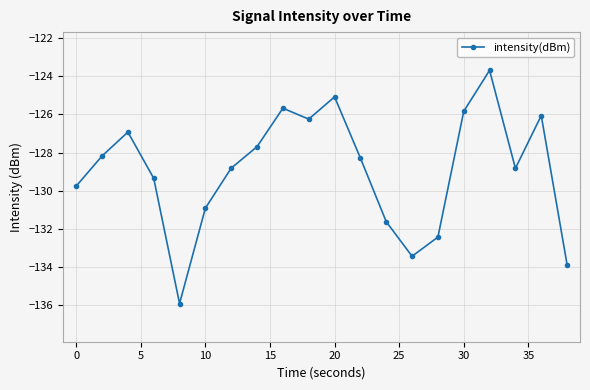

What is the difference between the maximum and minimum values?

12.2